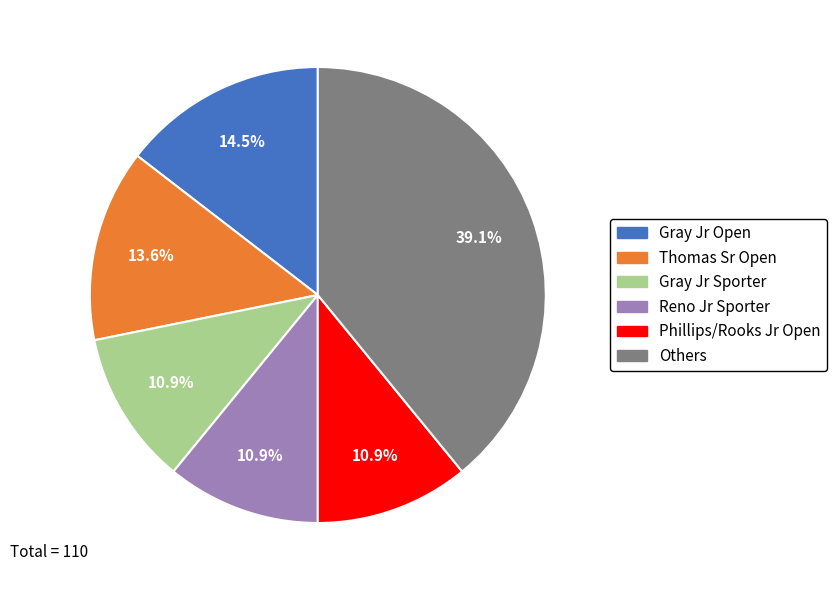

Is there a majority slice in this chart?

No